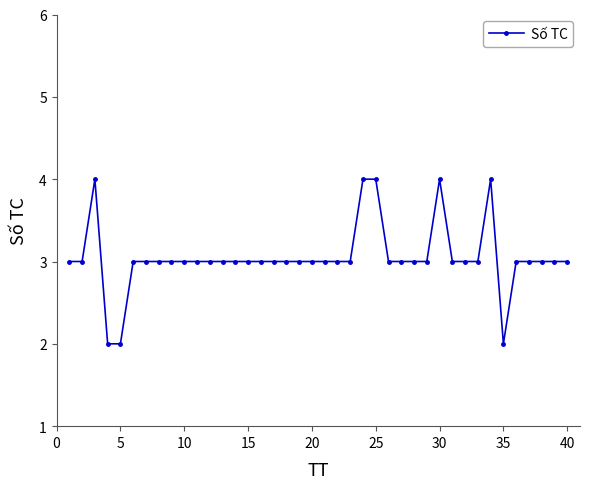

True or false: there are more than 1 points higher than both neighbors.

True